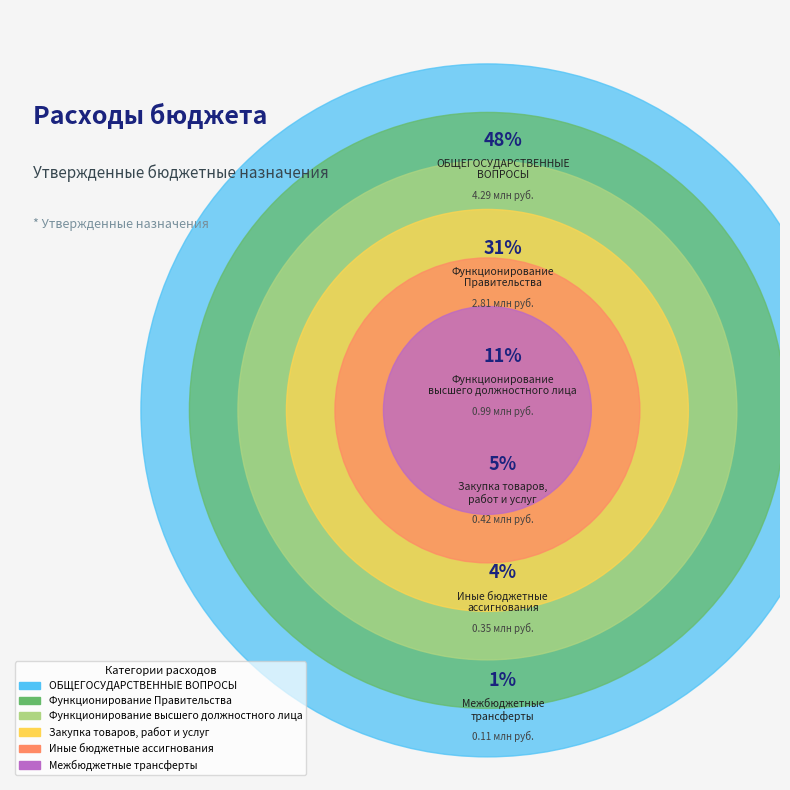

Which slice is the largest?

ОБЩЕГОСУДАРСТВЕННЫЕ
ВОПРОСЫ